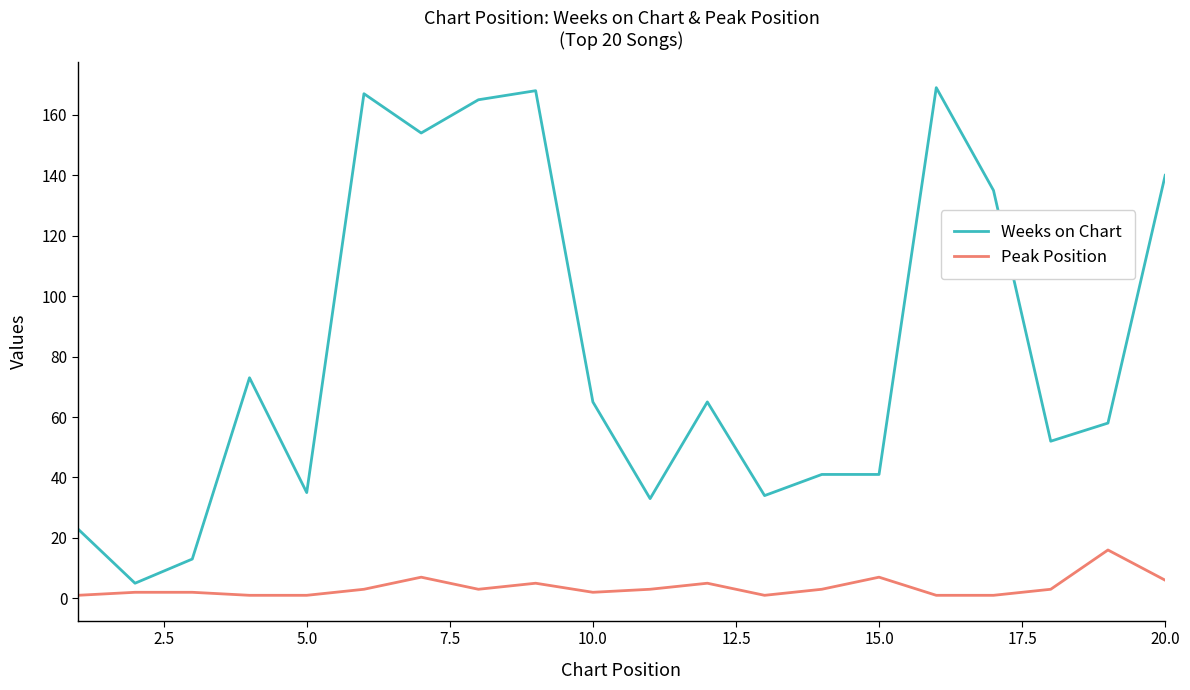

What is the greatest value displayed?

169